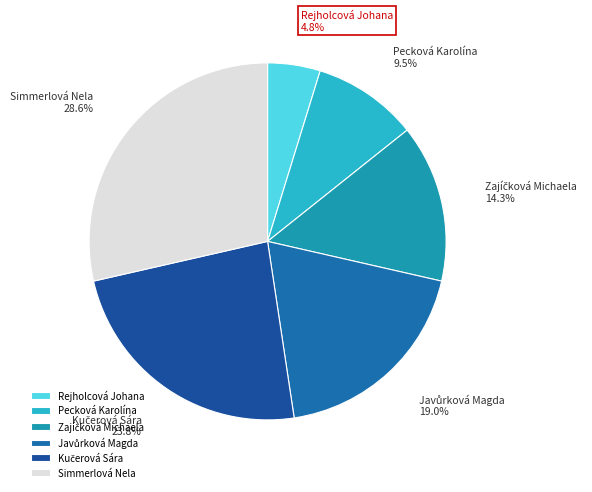

The Kučerová Sára slice represents 24% of the pie. True or false?

True